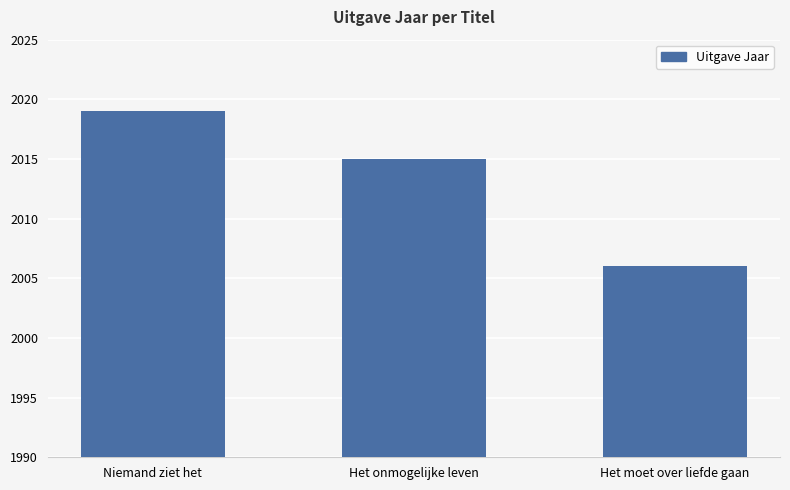

The chart shows a value of 3122 at Het onmogelijke leven. True or false?

False